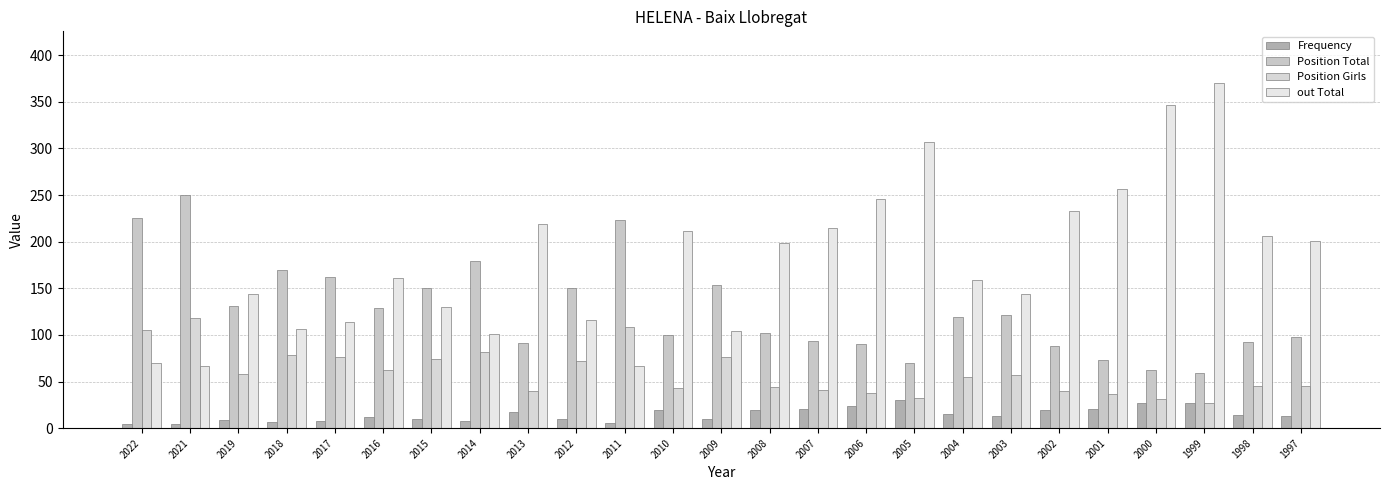

Which label corresponds to the smallest value in the chart?

2022